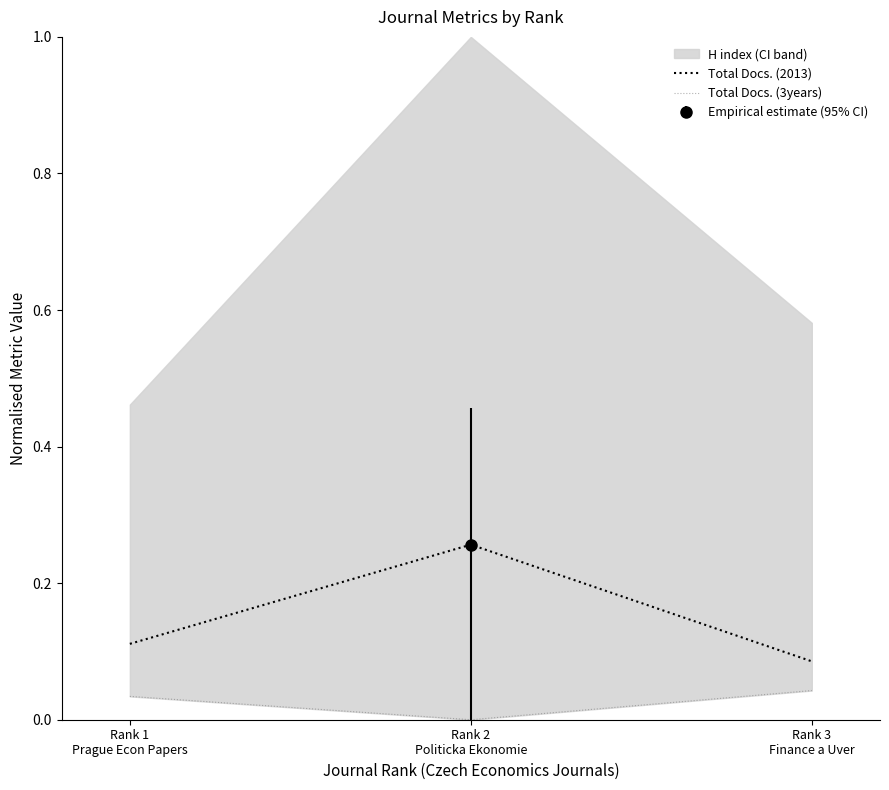

The Total Docs. (2013) series shows 0.4 at Rank 2
Politicka Ekonomie. True or false?

False